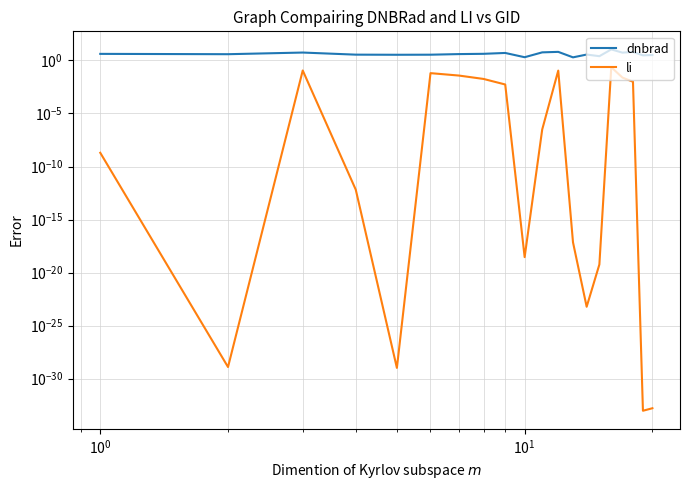

List the series in order of their peak value, lowest first.

li, dnbrad